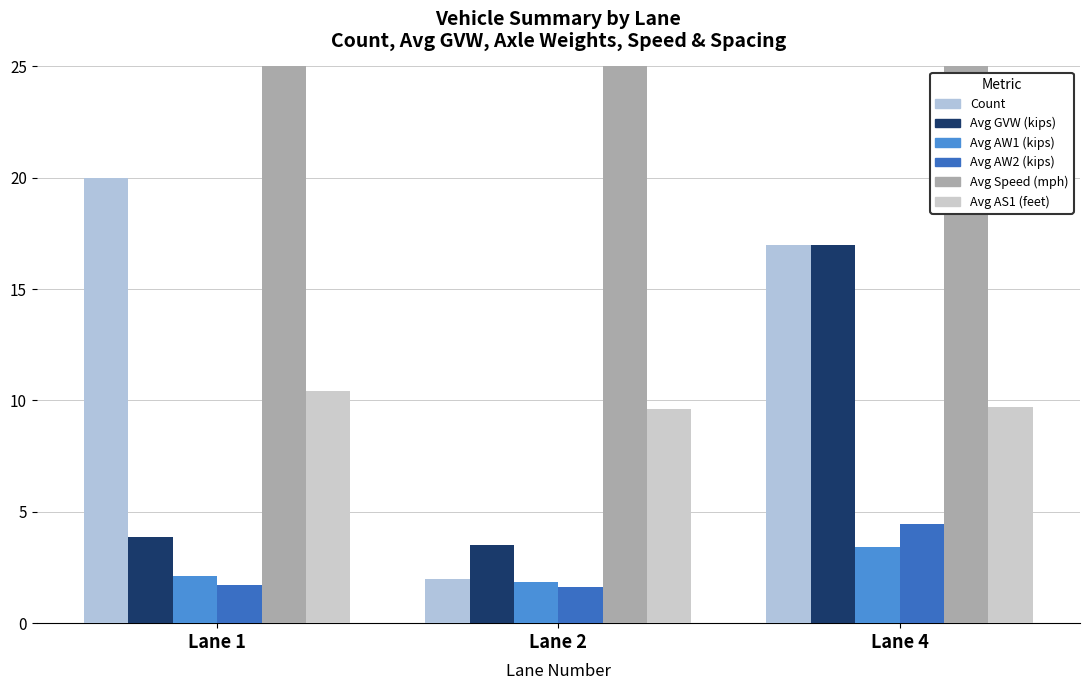

Rank the categories by Avg AW2 (kips) value from lowest to highest.

Lane 2, Lane 1, Lane 4